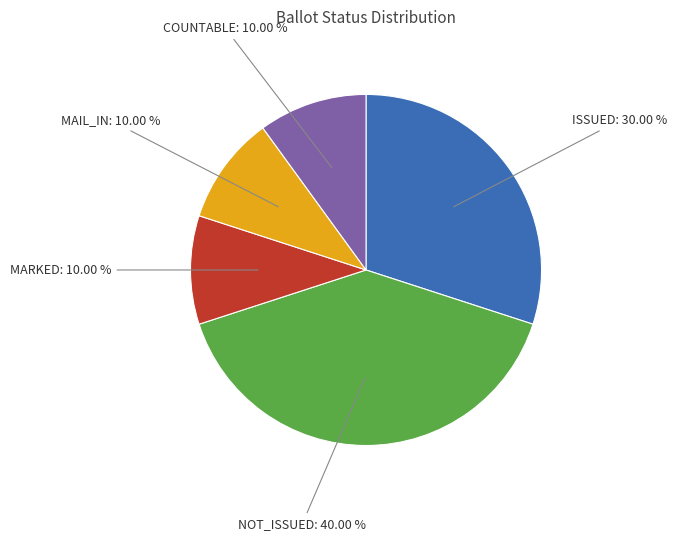

Is there any slice that represents more than half of the pie?

No